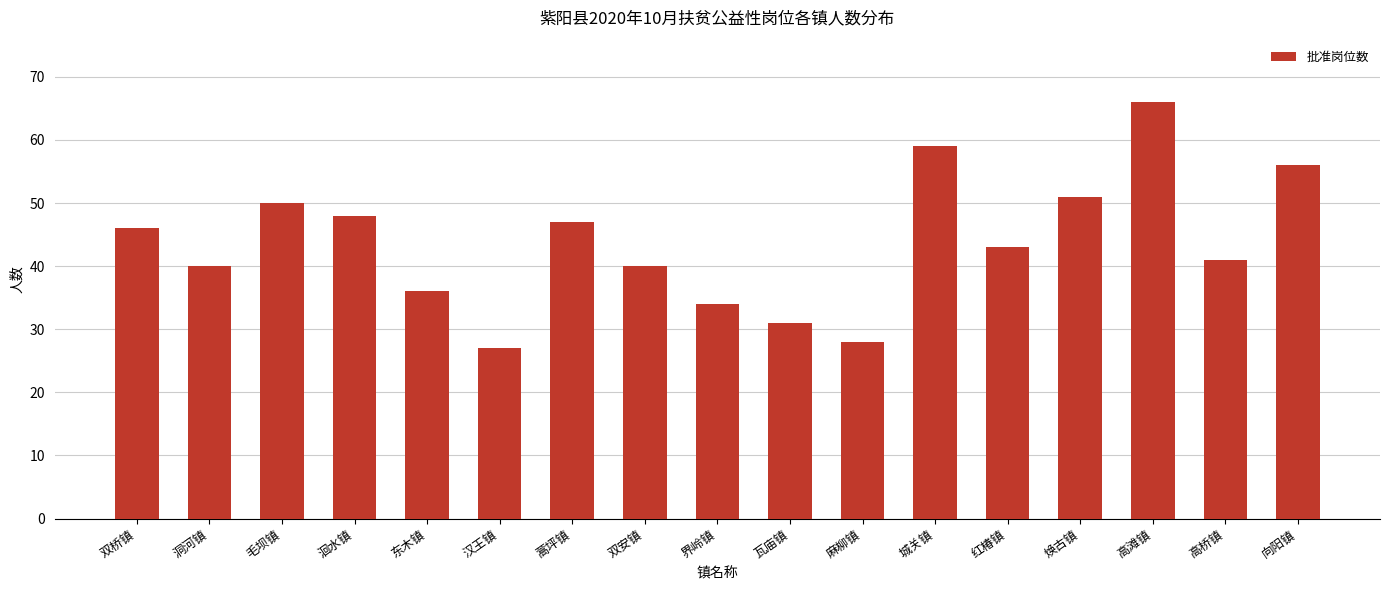

At which label is the value closest to 46?

双桥镇